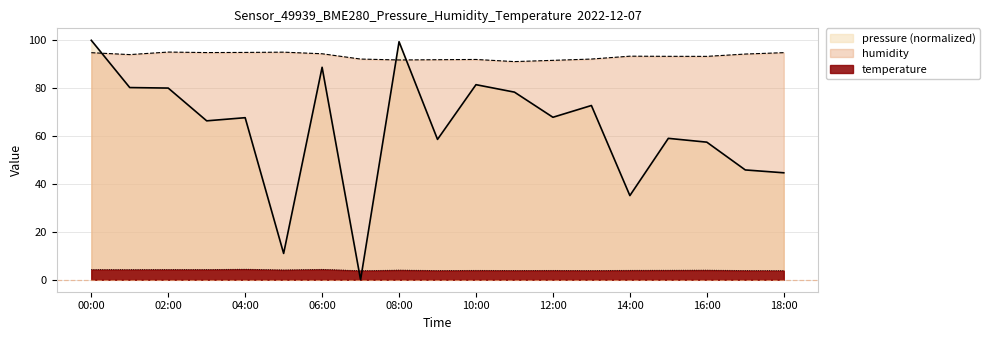

How many lines are shown in the chart?

3